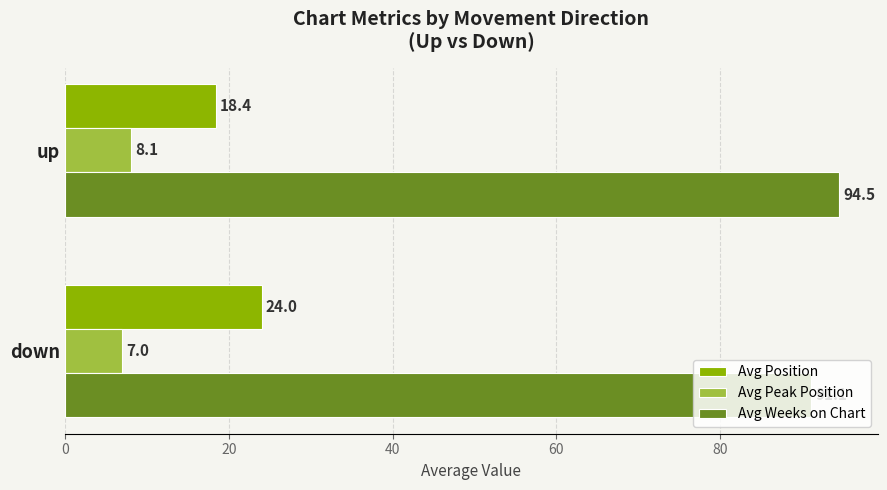

Rank the series by their maximum value, from lowest to highest.

Avg Peak Position, Avg Position, Avg Weeks on Chart